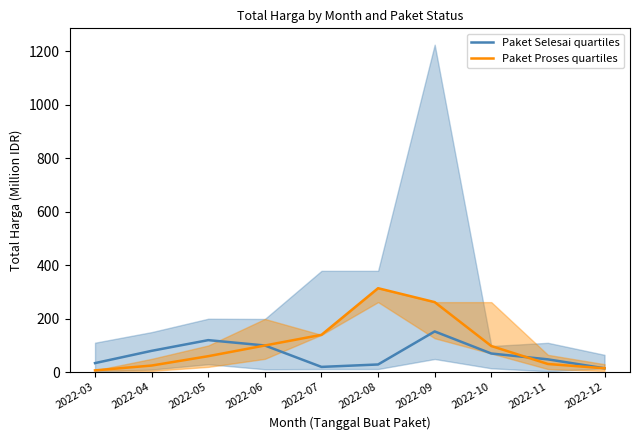

What is the spread (max minus min) of values at 2022-09?

109.6